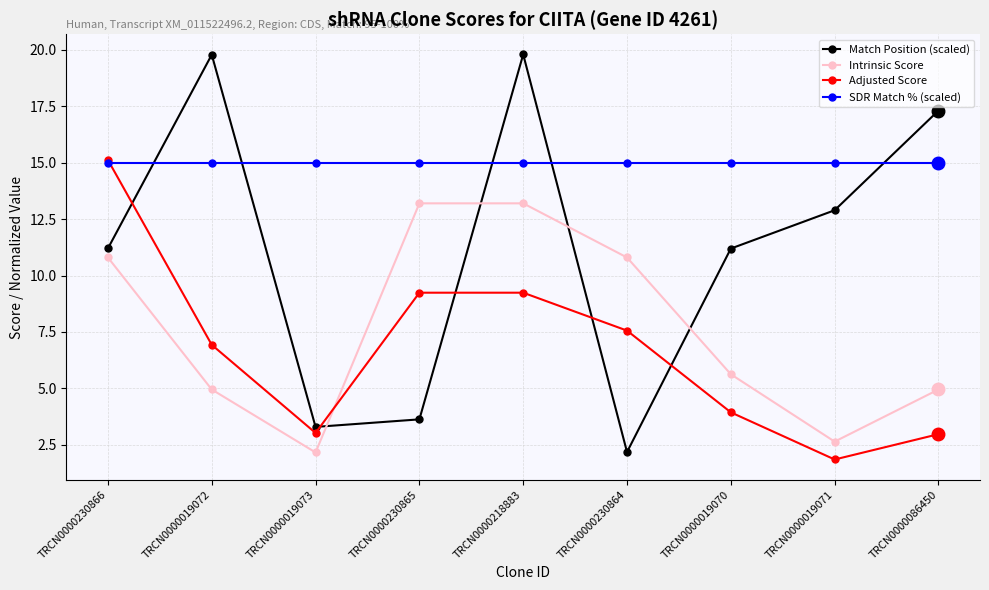

How many values in the Match Position (scaled) series are below 11?

3